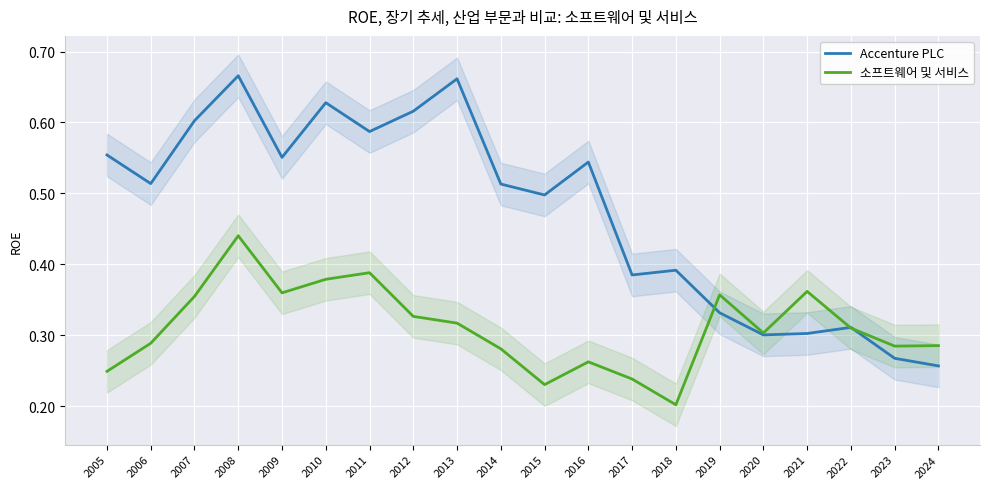

What are all the series names shown in the legend?

Accenture PLC, 소프트웨어 및 서비스